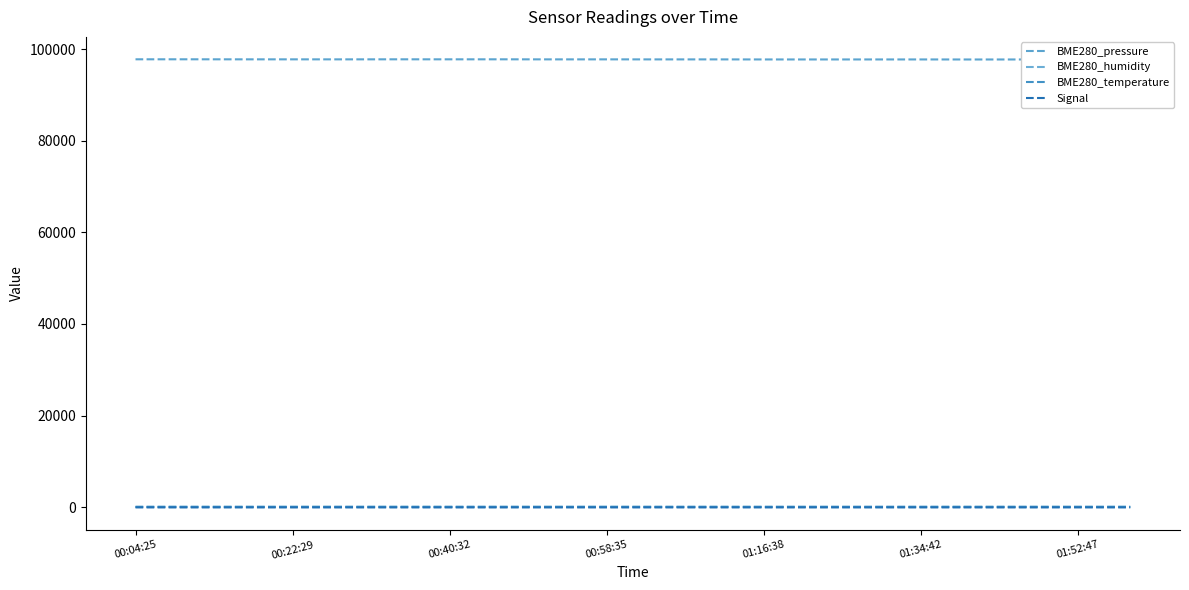

How many series are shown in this chart?

4